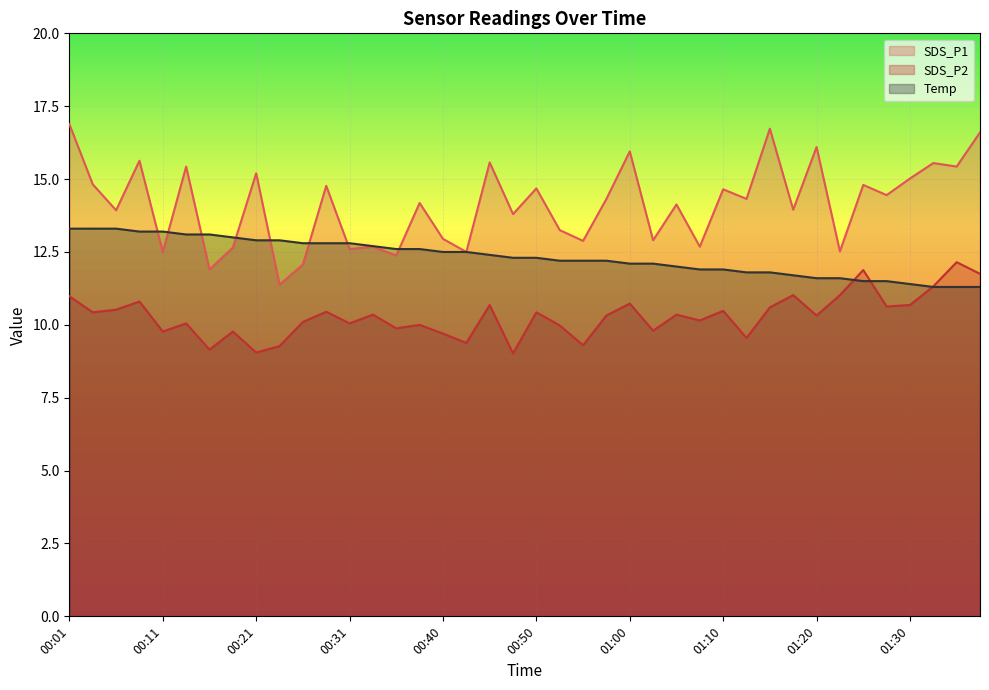

At 01:27, list the series in order from largest to smallest.

SDS_P1, Temp, SDS_P2